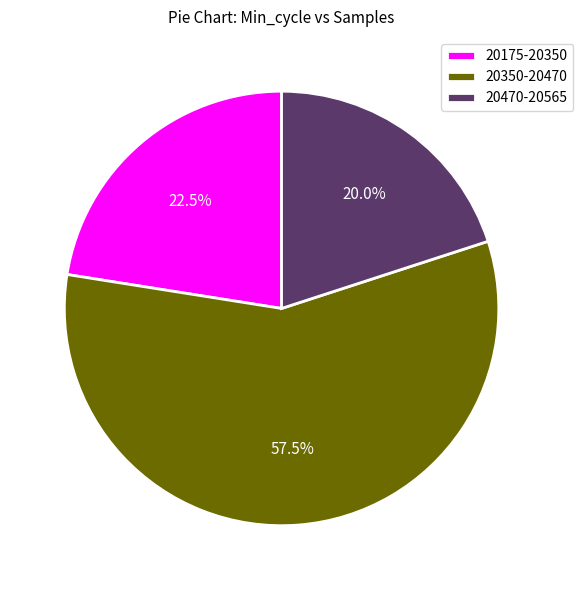

Which has a higher value, 20350-20470 or 20470-20565?

20350-20470